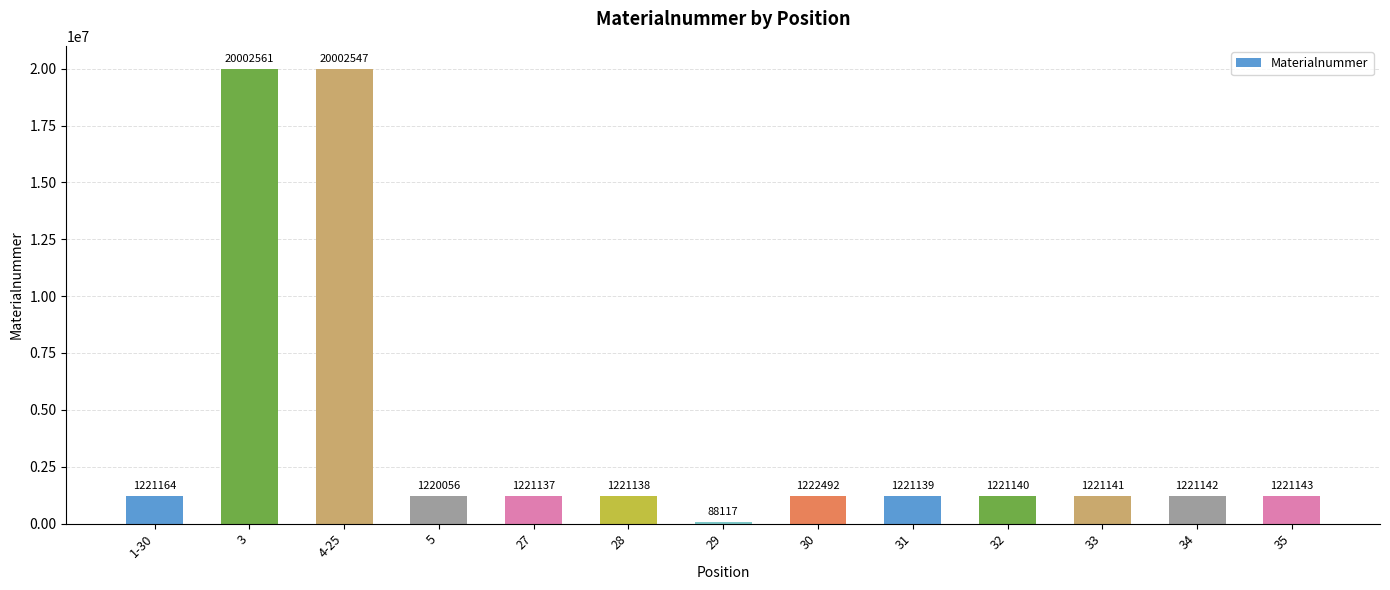

Reading left to right, transcribe all the data shown in this chart.

1221164	20002561	20002547	1220056	1221137	1221138	88117	1222492	1221139	1221140	1221141	1221142	1221143